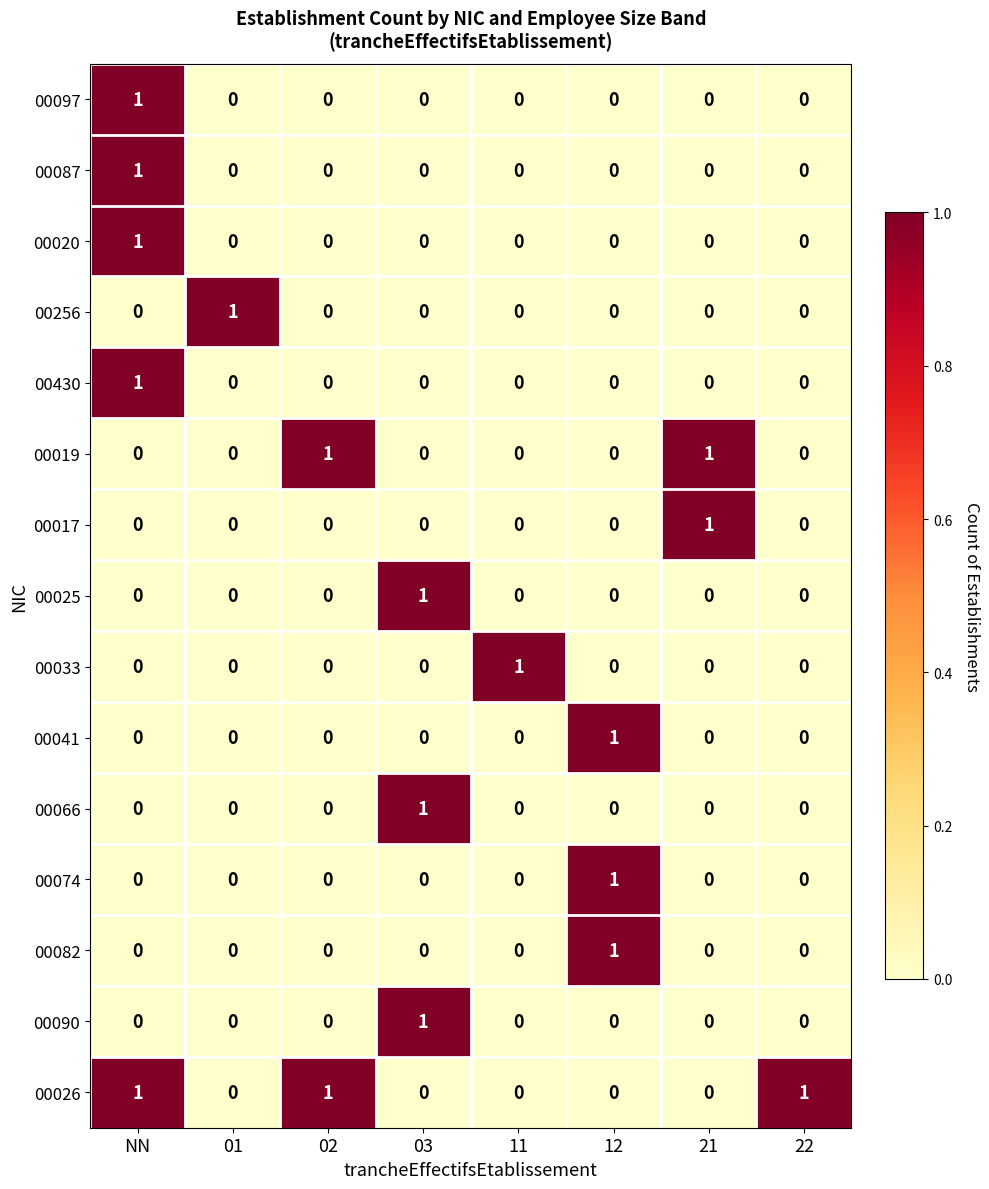

Which category has the highest value in the 00033 series?

11